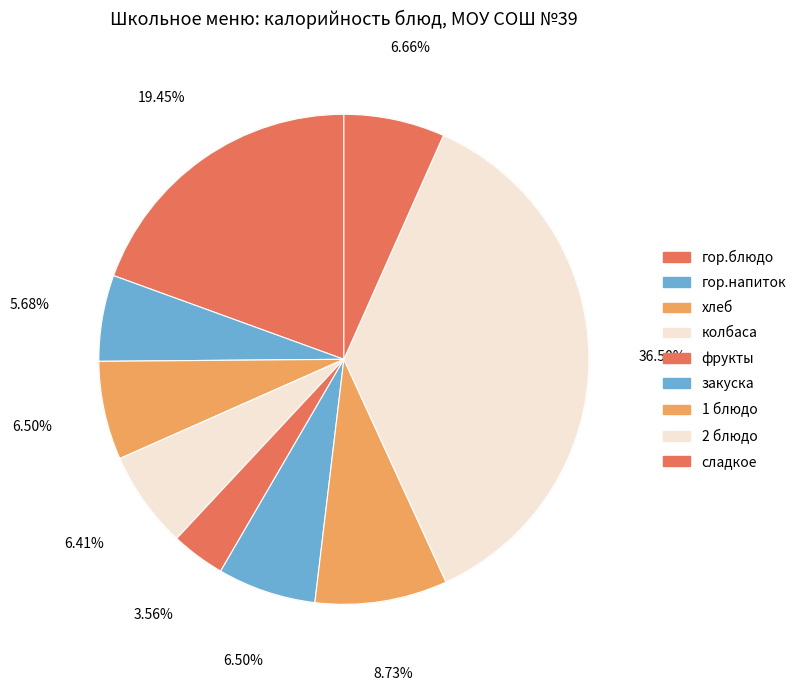

How many segments does this pie chart have?

9